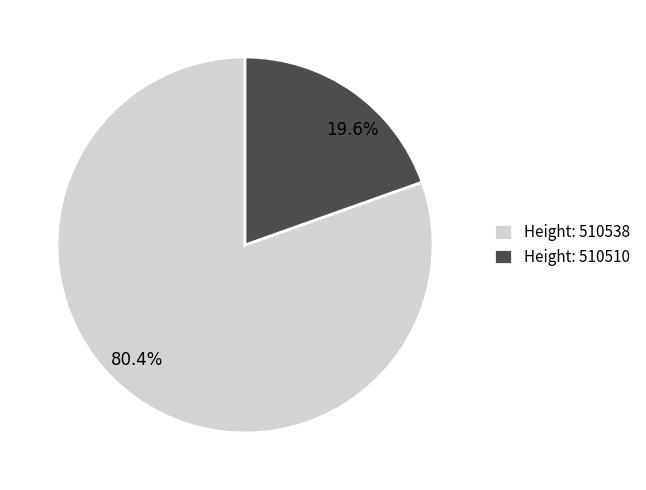

Do 19.6% and 80.4% together represent more than half of the pie?

Yes